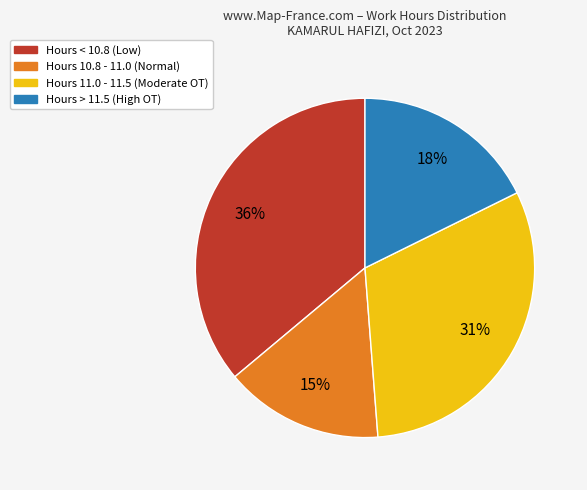

Is there any slice that represents more than half of the pie?

No